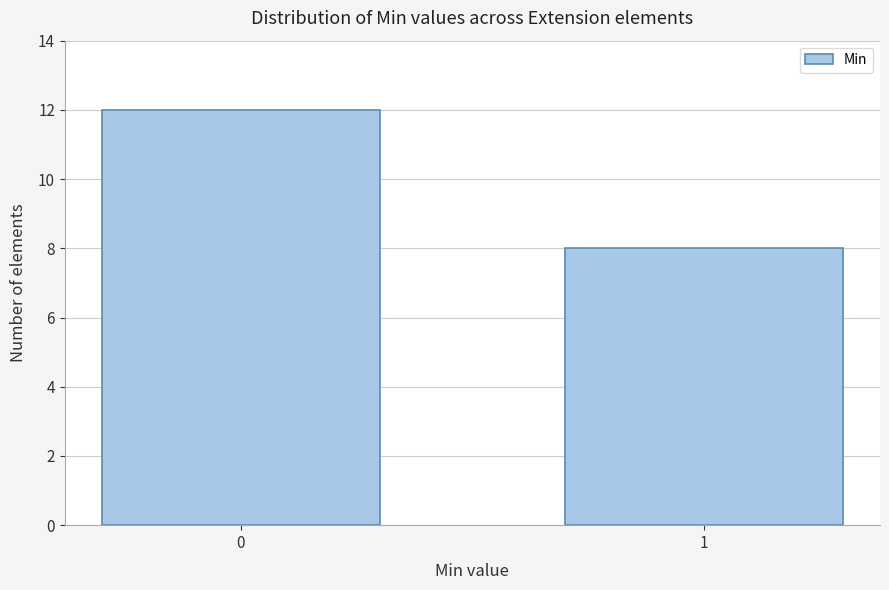

Reading right to left, transcribe all the data shown in this chart.

8	12